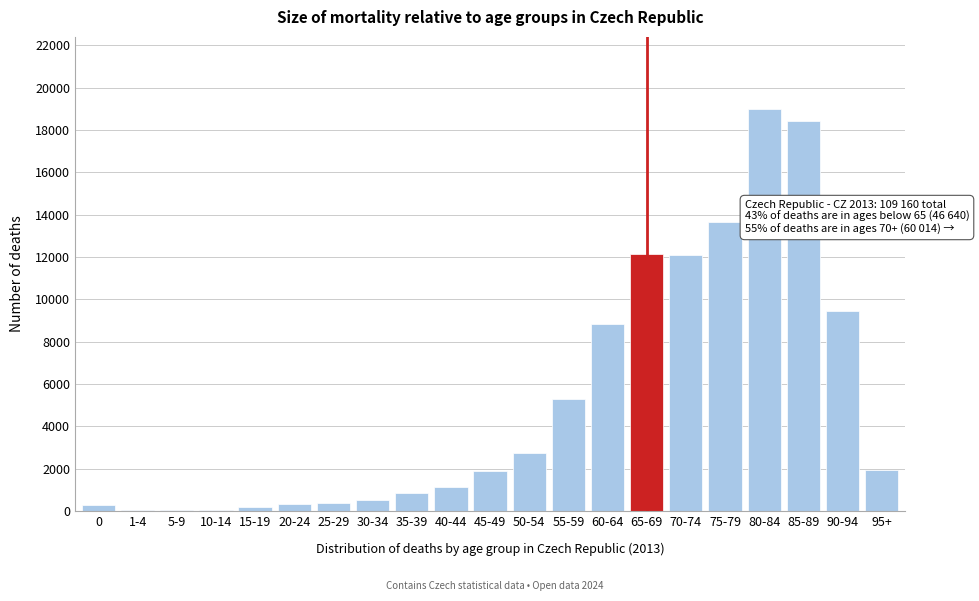

Which category has the highest value across all series?

80-84